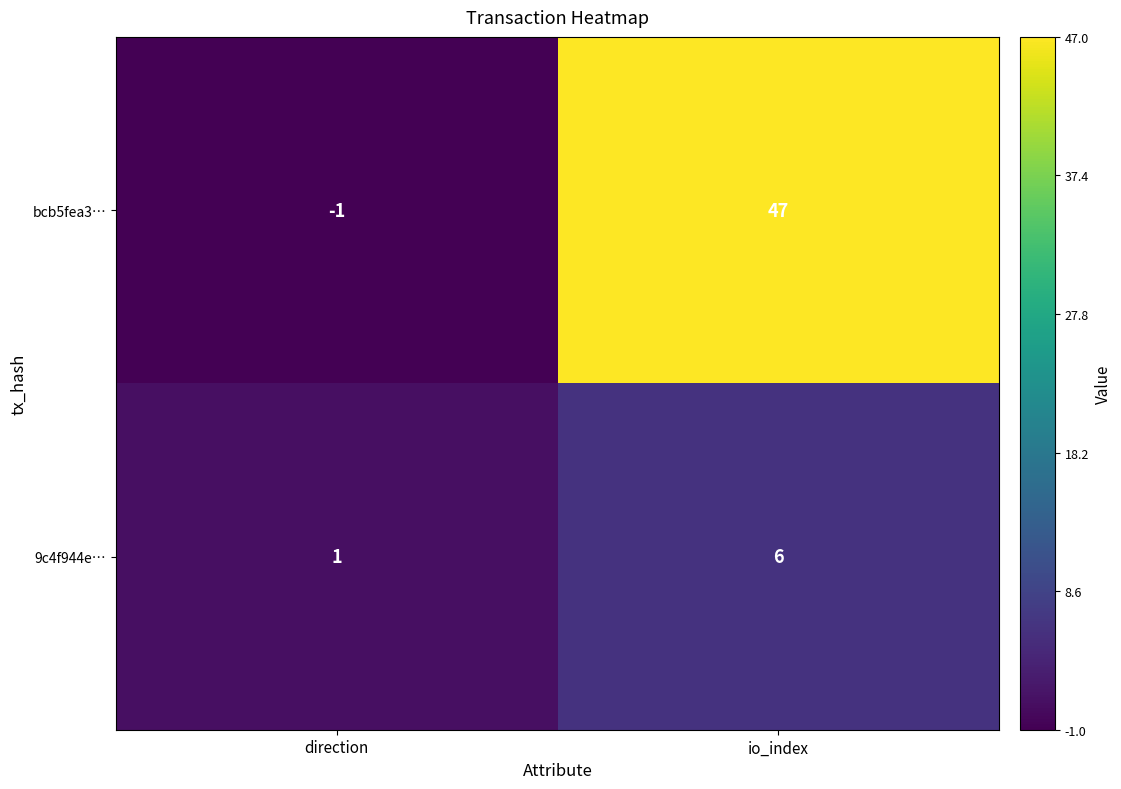

Rank the series by their maximum value, from highest to lowest.

bcb5fea3…, 9c4f944e…